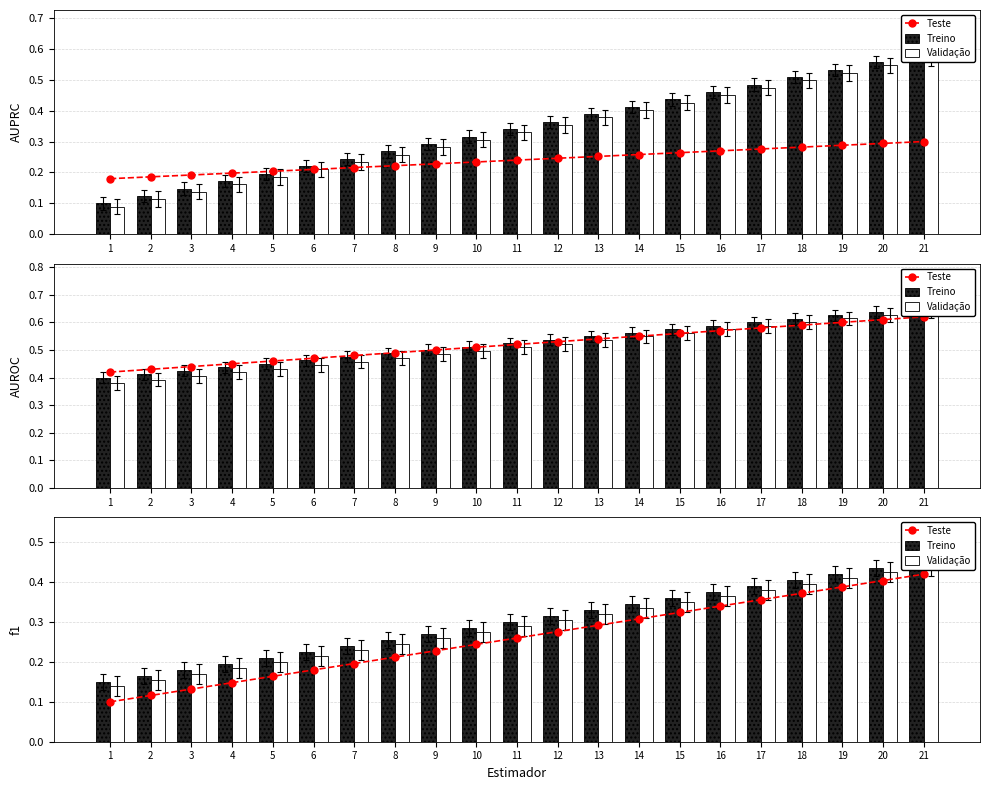

True or false: Treino has a value of 0.7 at 18.

False